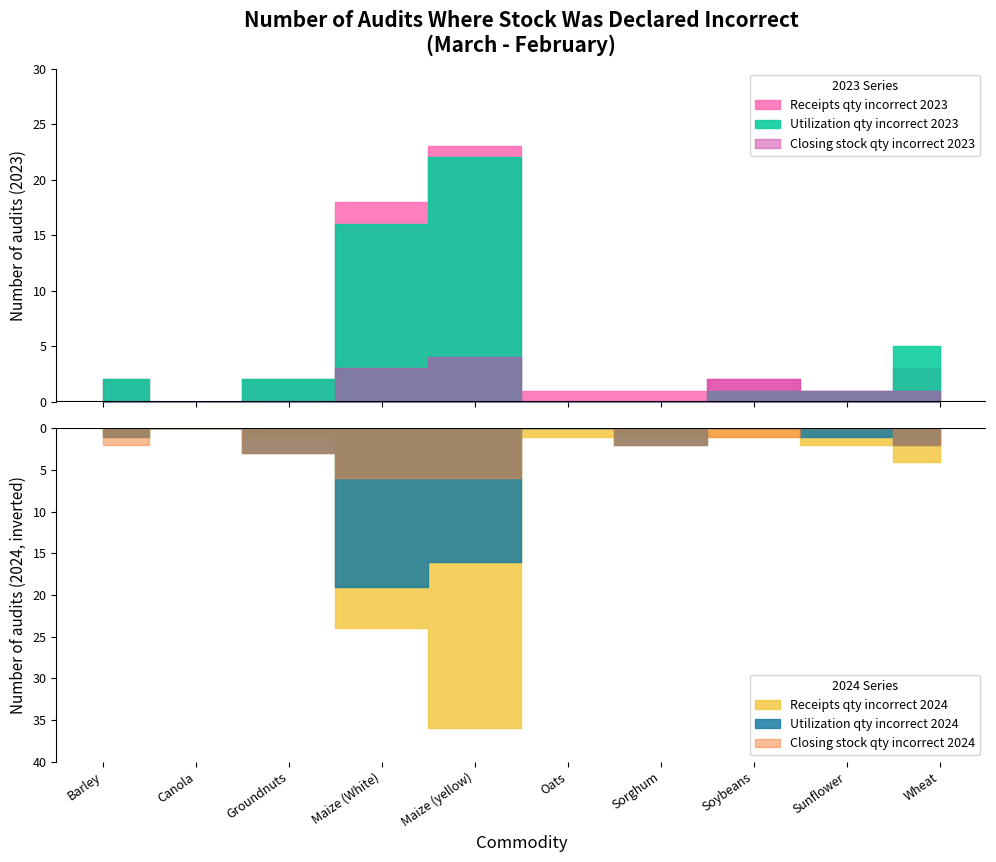

What is the label of the 4th point from the left?

Maize (White)